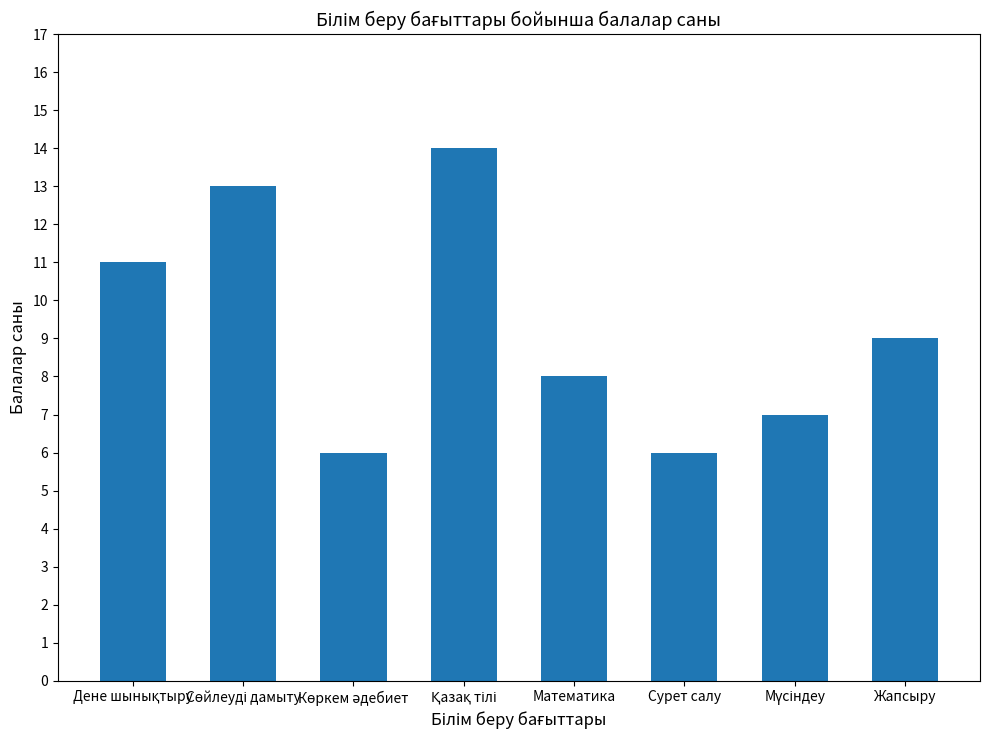

What is the difference between the maximum and minimum values?

8